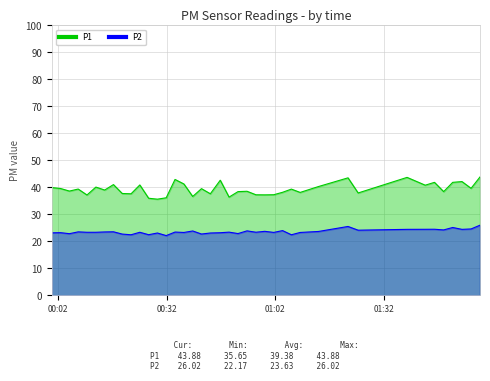

How many lines are shown in the chart?

2